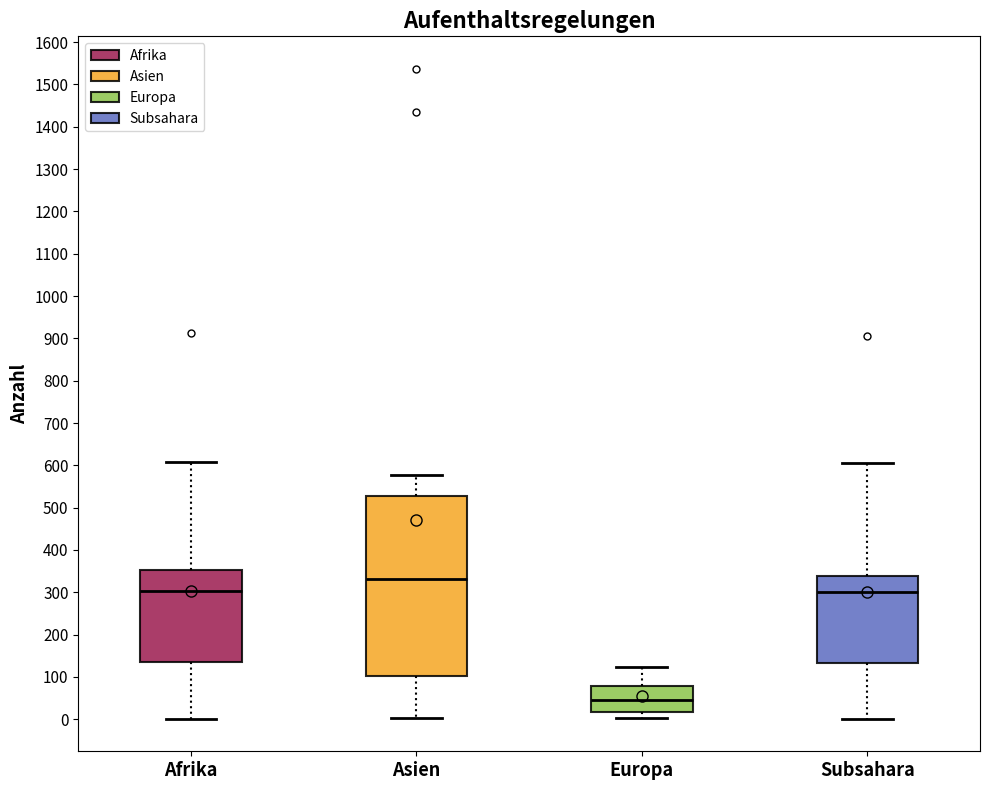

Which box has the highest median line?

Asien